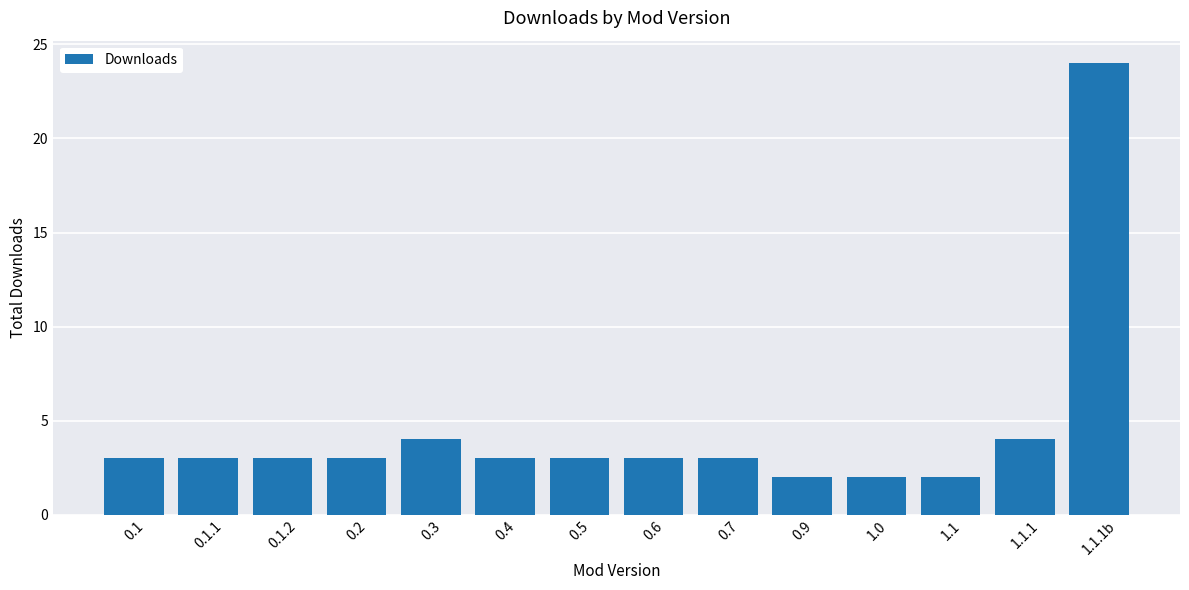

What is the label of the 6th bar from the right?

0.7